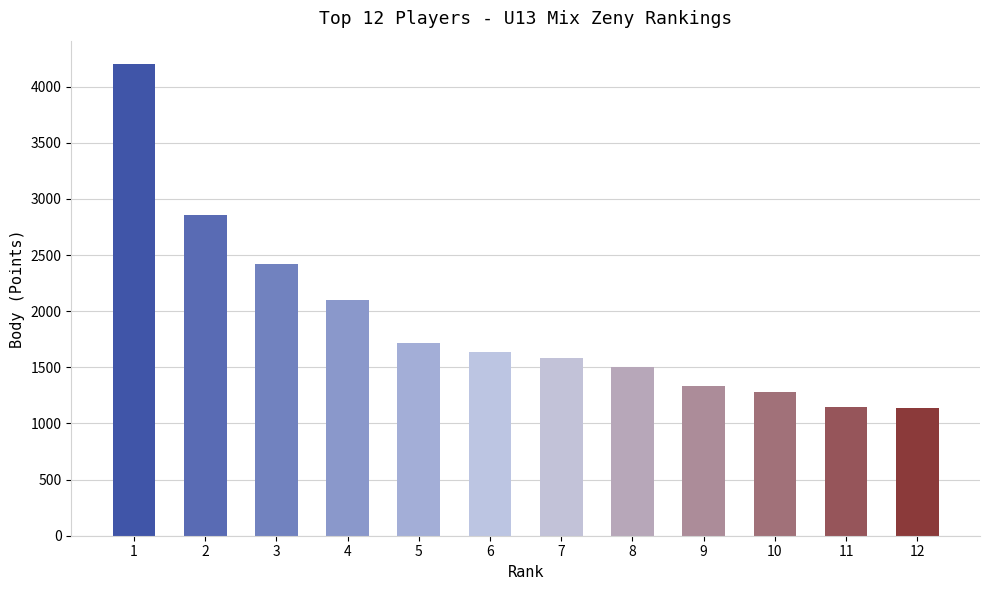

What is the difference between the maximum and minimum values?

3060